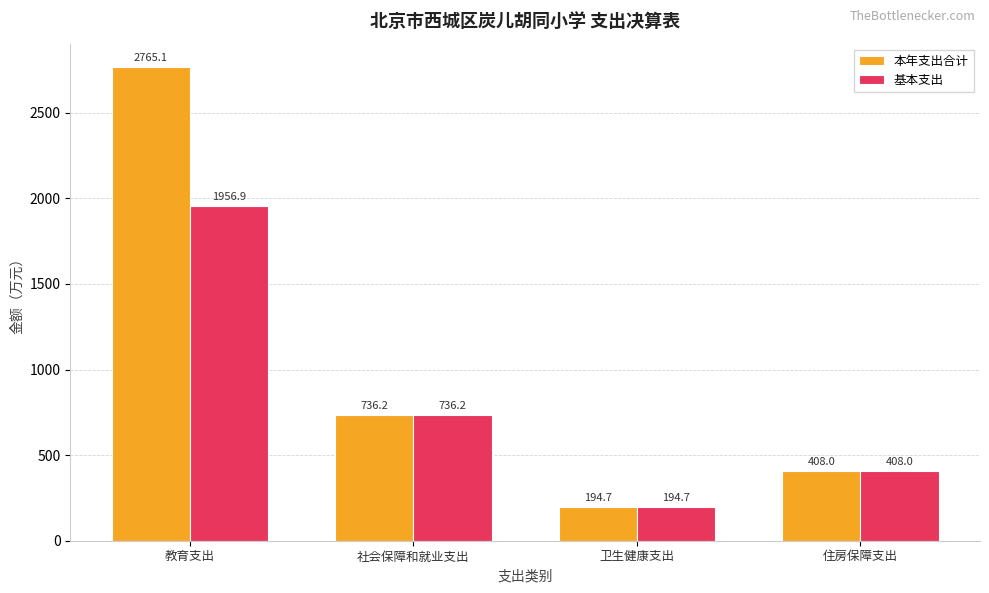

What is the spread (max minus min) of values at 教育支出?

808.2